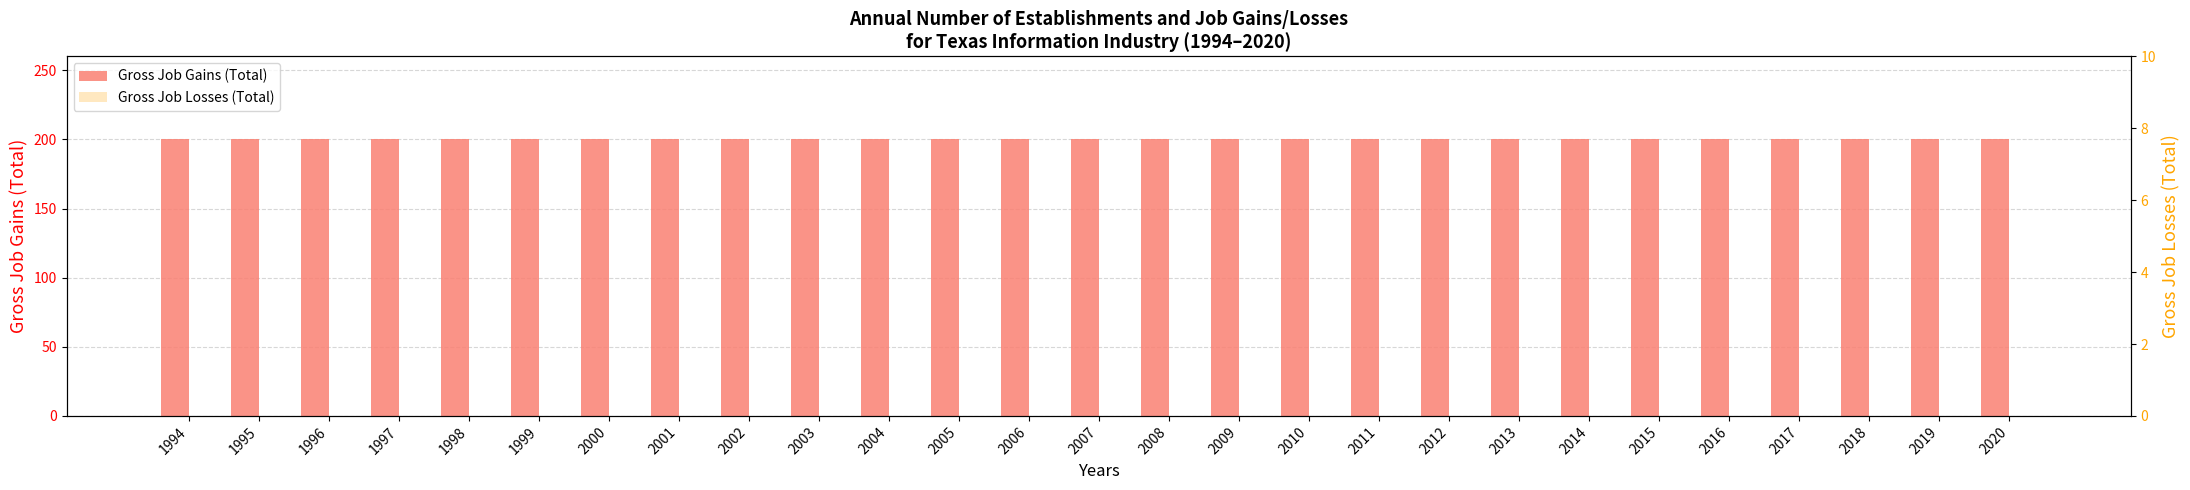

How many bars are there in total?

54